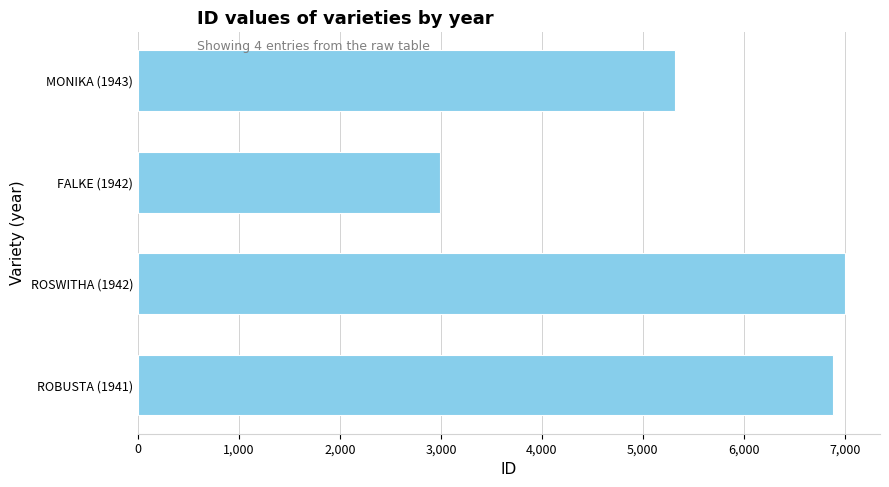

Reading bottom to top, what are all the values shown in this chart?

6884	6998	2996	5320